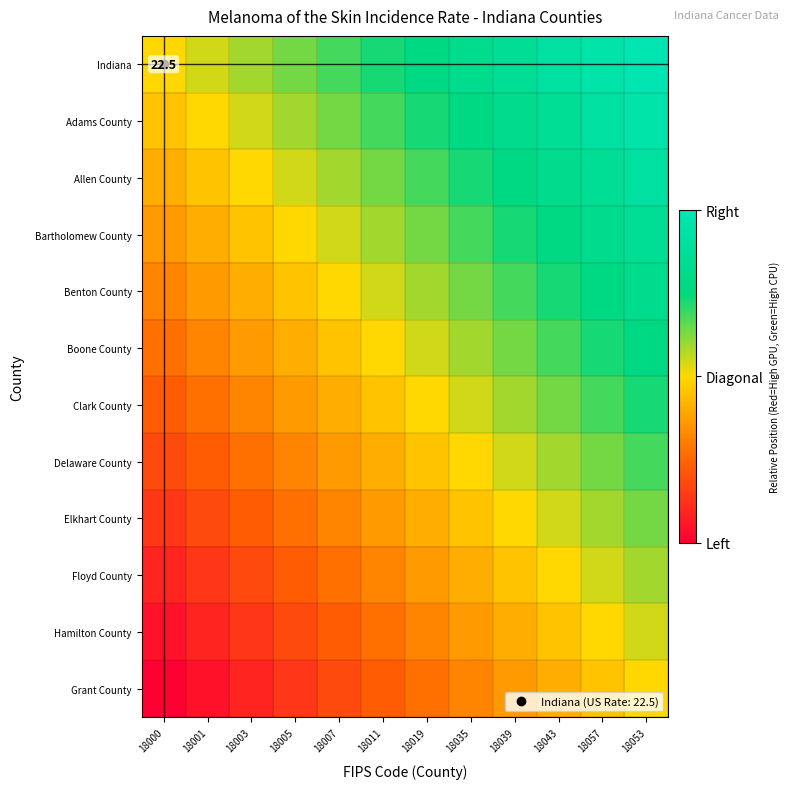

Which has a higher value, 18011 or 18057?

18057